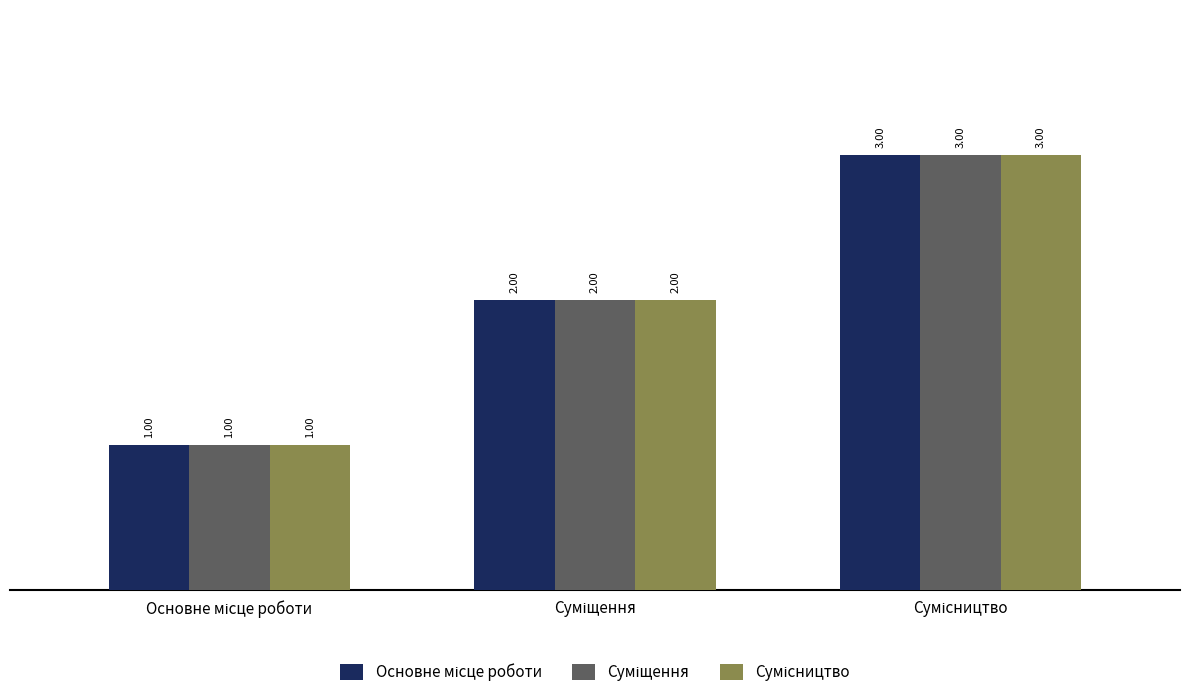

Which label corresponds to the largest value in the chart?

Сумісництво